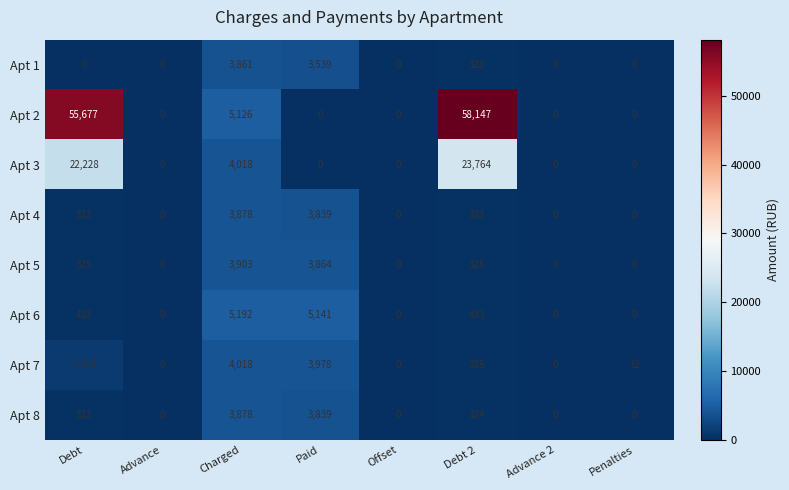

The value of Apt 3 at Debt is 36629. True or false?

False